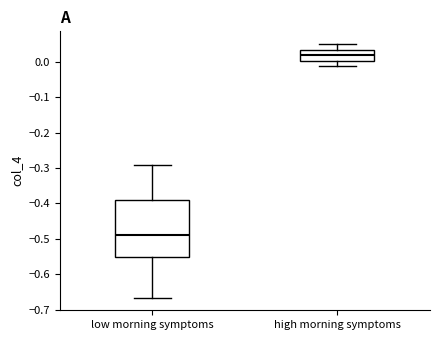

Reading left to right, transcribe this box plot: for each box, give where its median line is, the range the box spans, and where its two whiskers end, as read against the y-axis. The values are not printed on the chart, so give them approximately, as read against the axis.

low morning symptoms: median -0.49, box -0.55 to -0.39, whiskers -0.67 to -0.29
high morning symptoms: median 0.02, box 0.00 to 0.03, whiskers -0.01 to 0.05